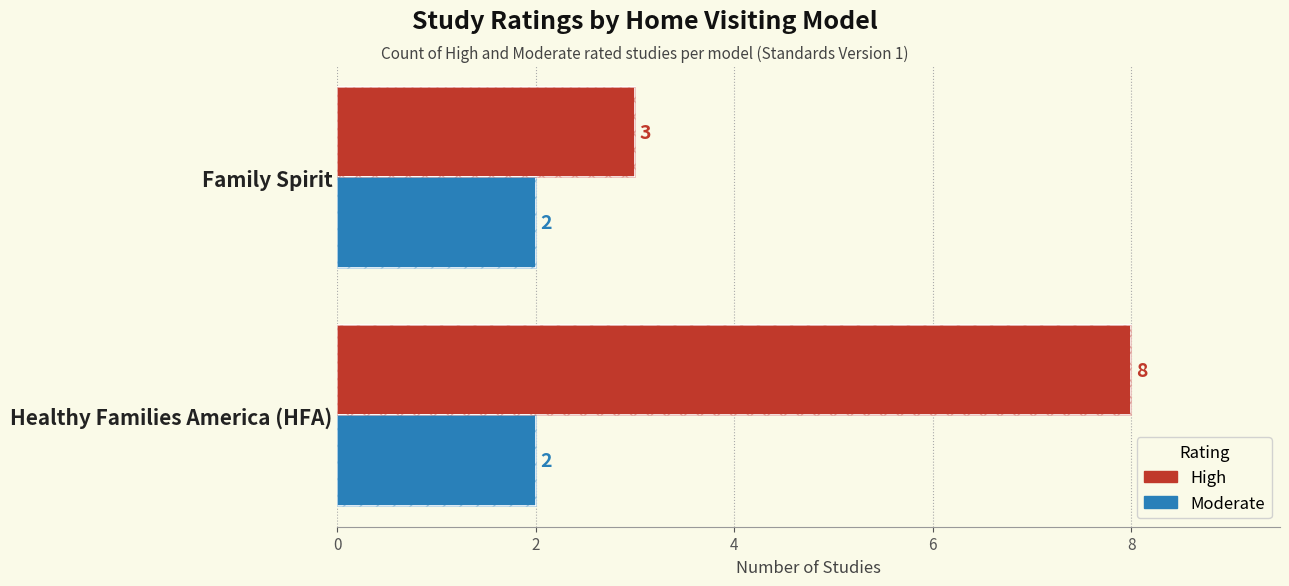

At how many categories does at least one series exceed 0?

2